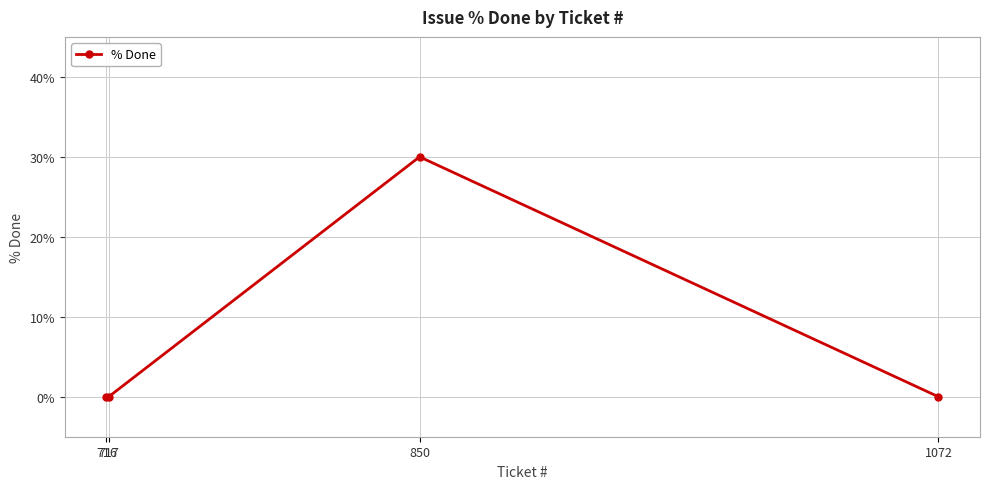

Where is the first local maximum?

850